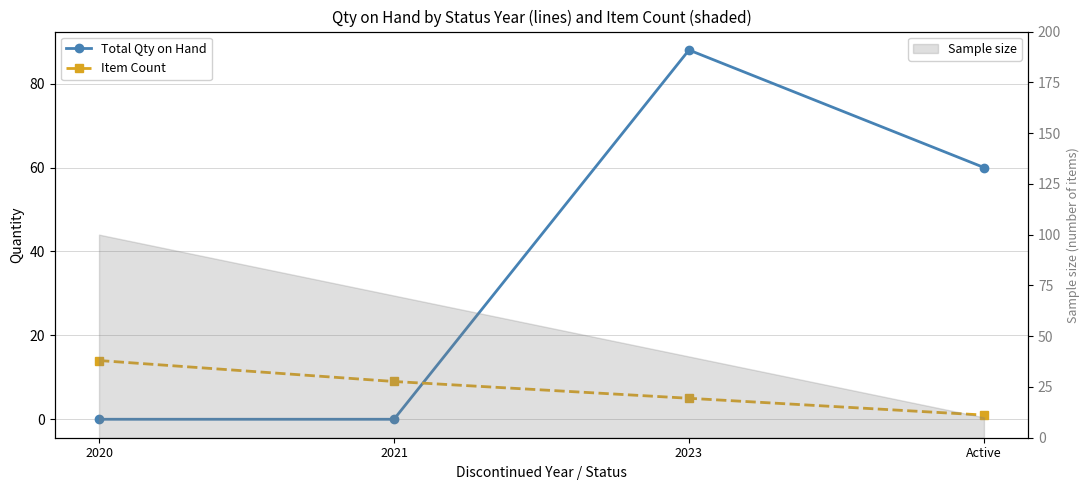

What is the maximum value shown in the chart?

88